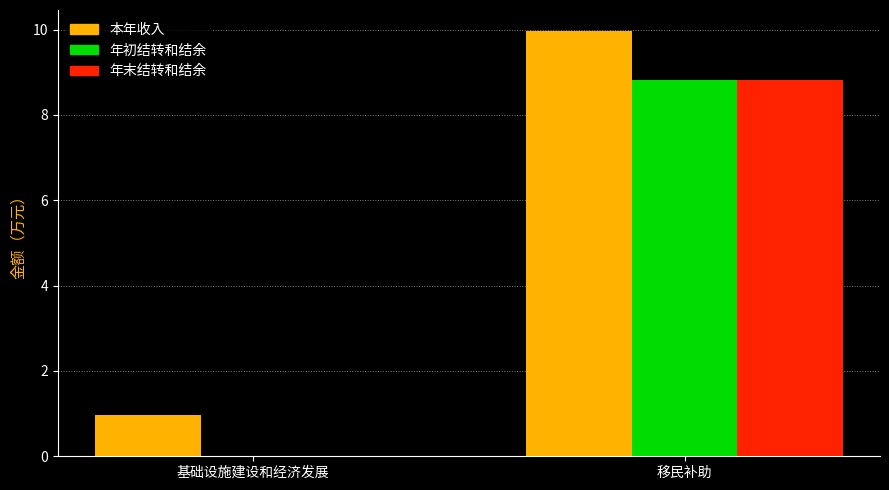

Count the number of data series in this chart.

3